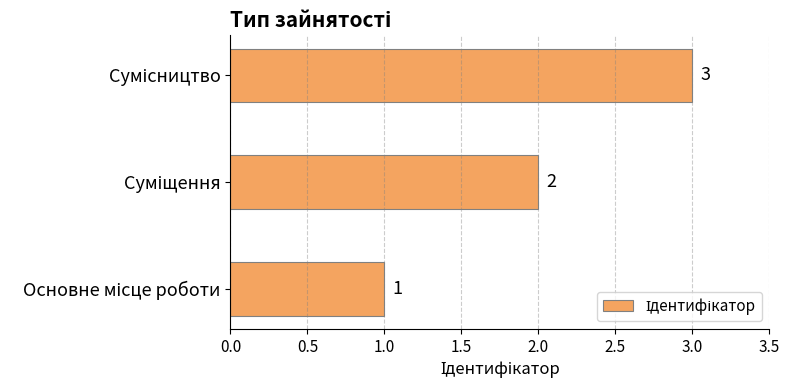

What is the maximum value shown in the chart?

3